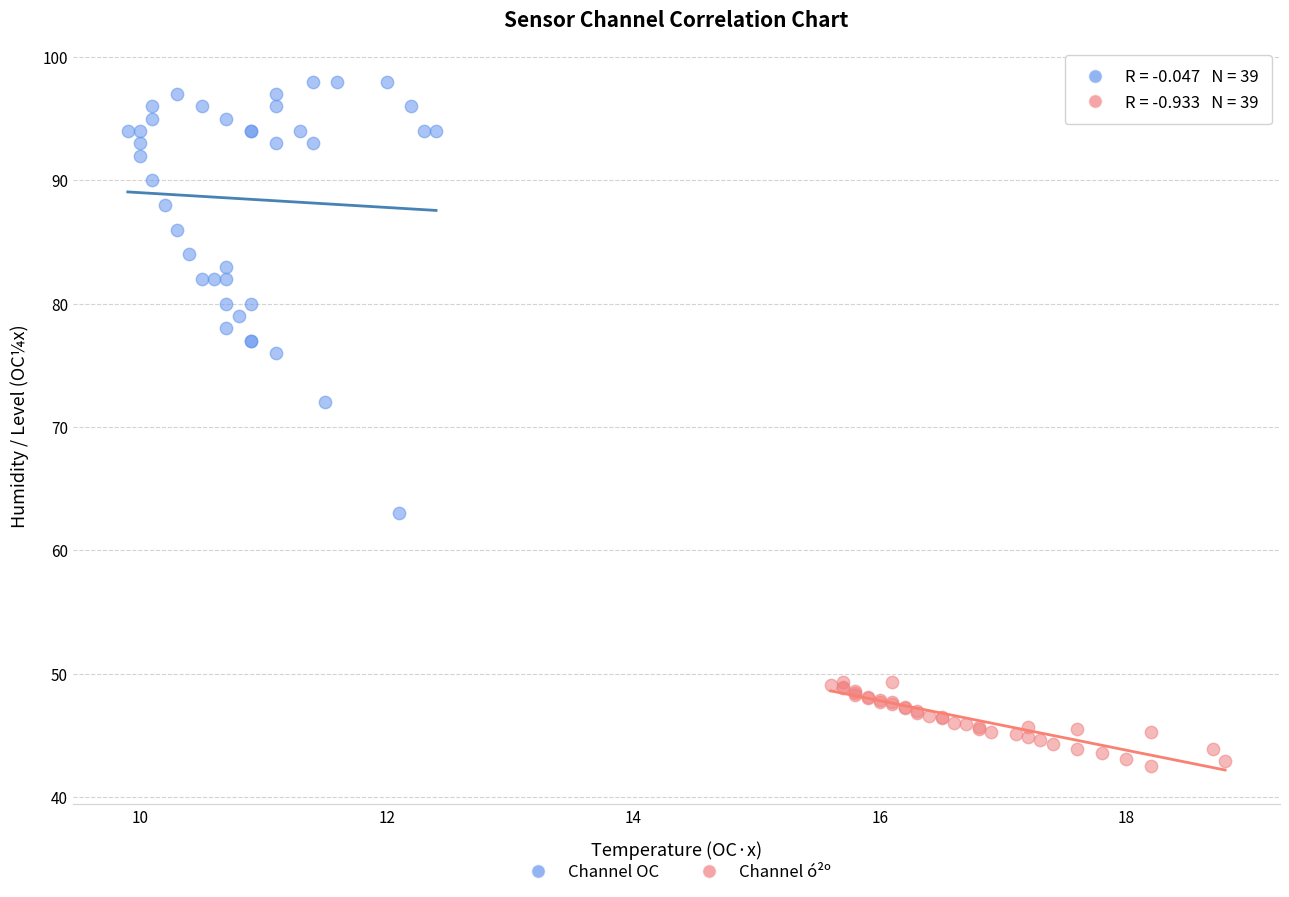

Which series has the largest Y range (max minus min)?

Channel OC